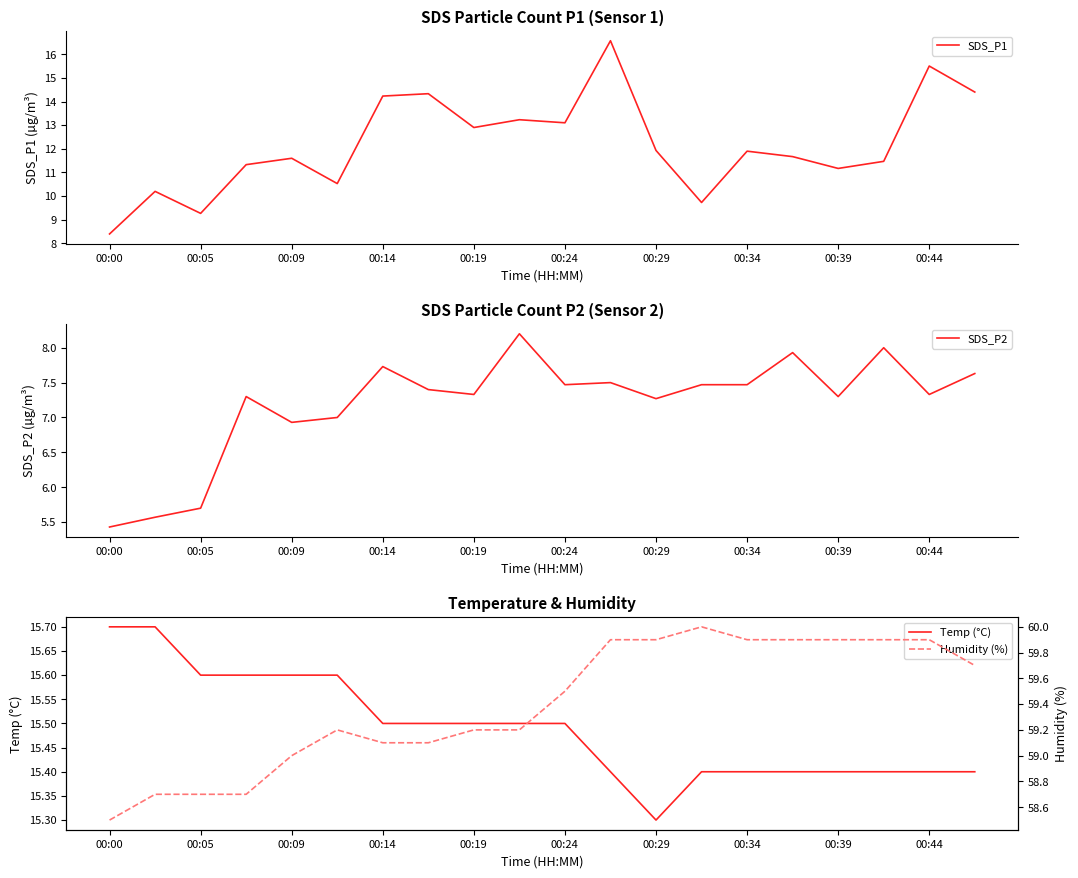

Is it true that SDS_P1 equals 11.9 at 00:34?

True